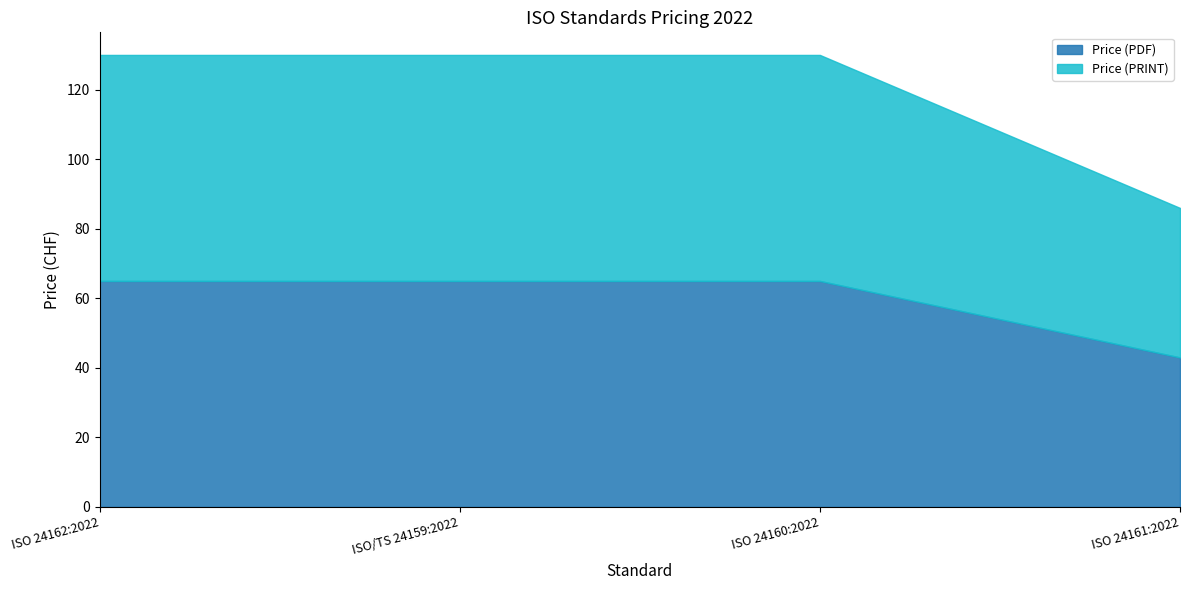

How many distinct data groups are displayed?

2